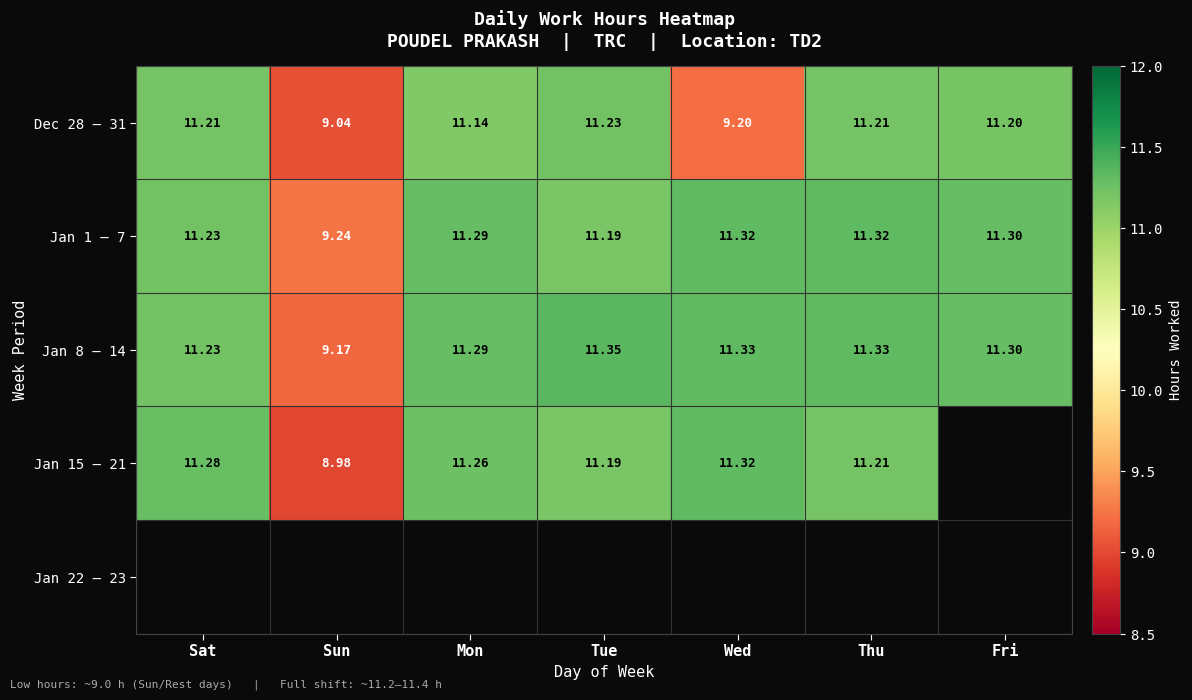

Which has a higher value, Sun or Mon?

Mon